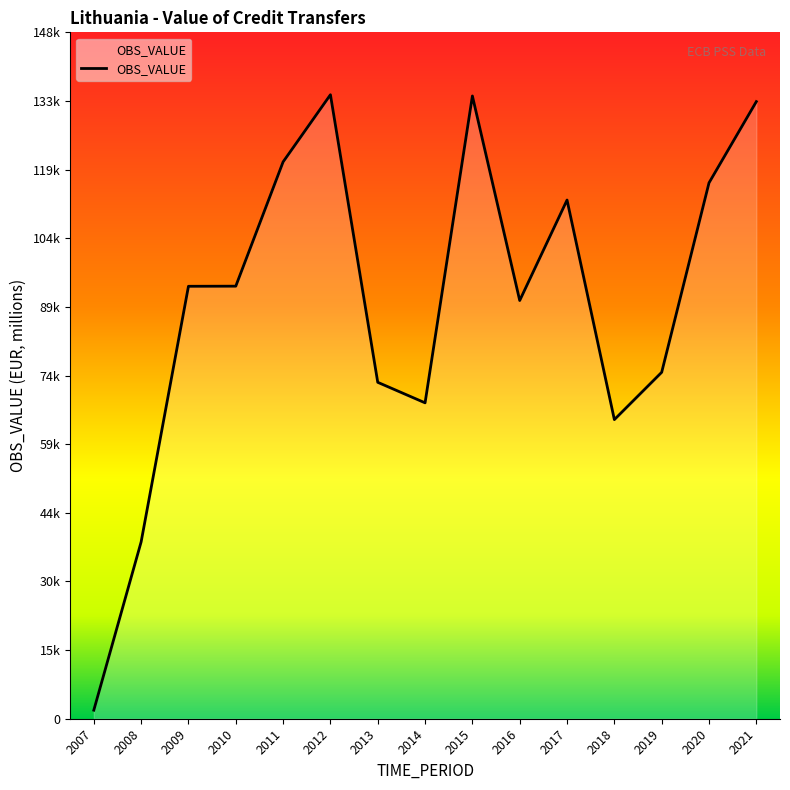

Which category has the highest value across all series?

2012